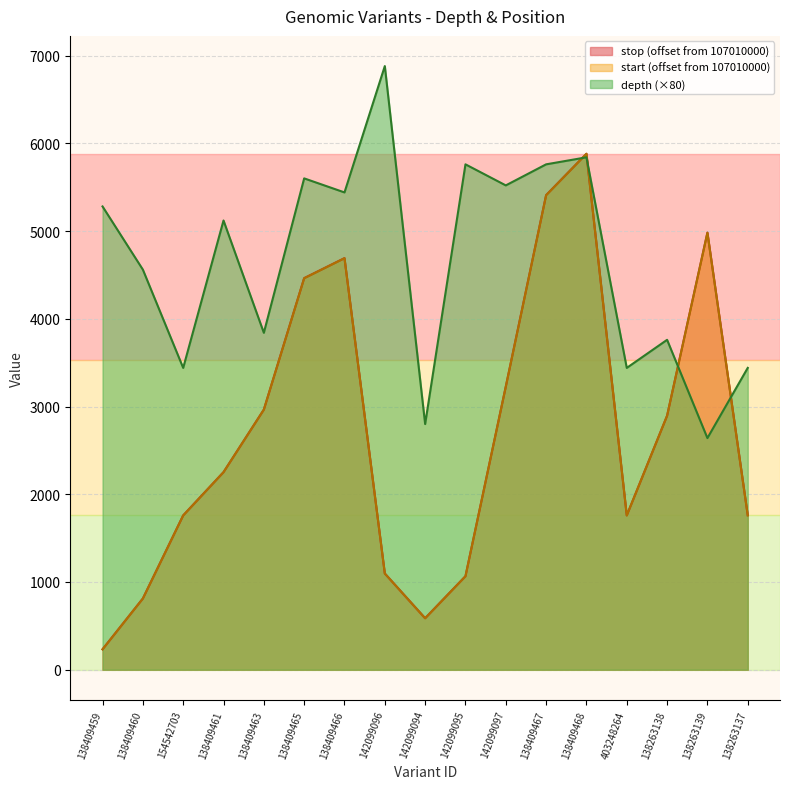

At which label does start reach its minimum?

138409459